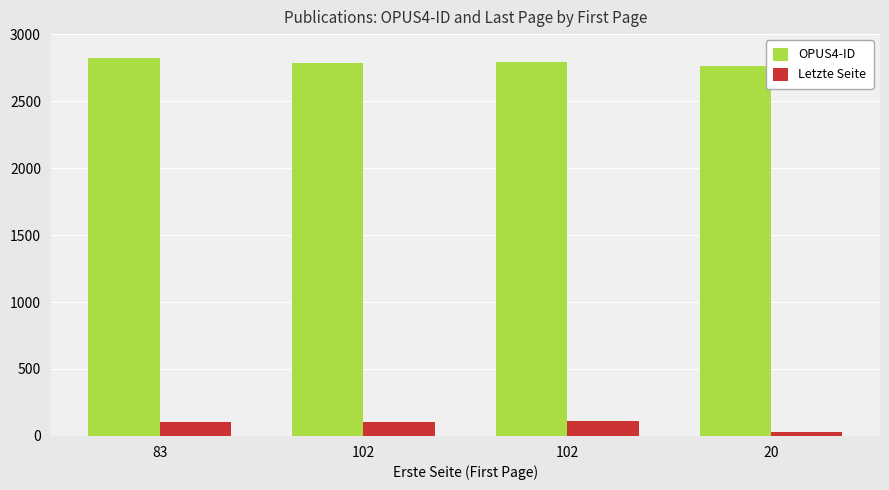

Where does the OPUS4-ID series first go above 2789?

83